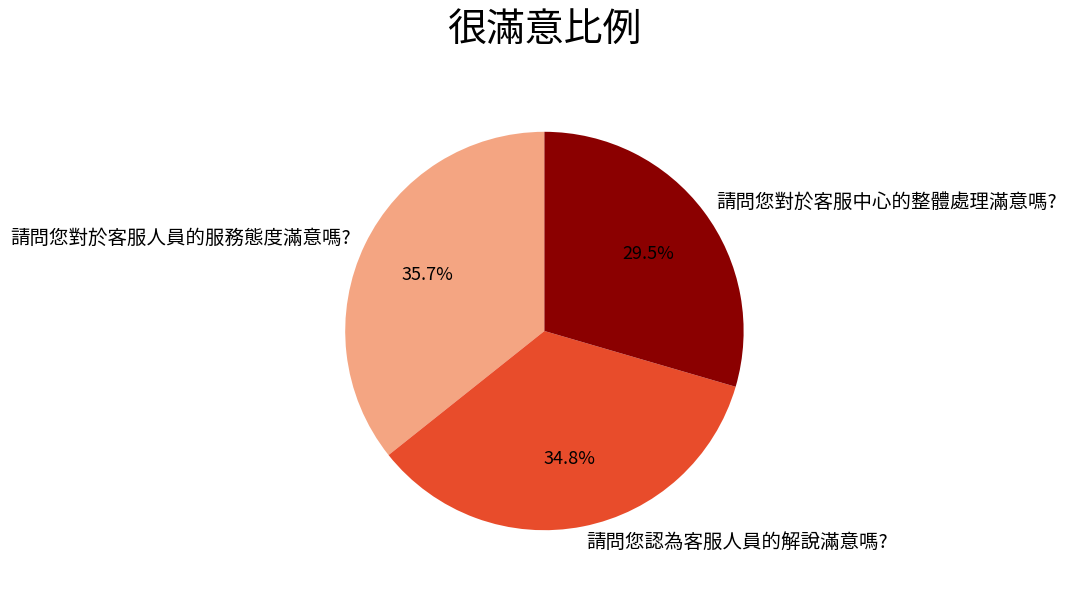

Which slice is the largest?

請問您對於客服人員的服務態度滿意嗎?